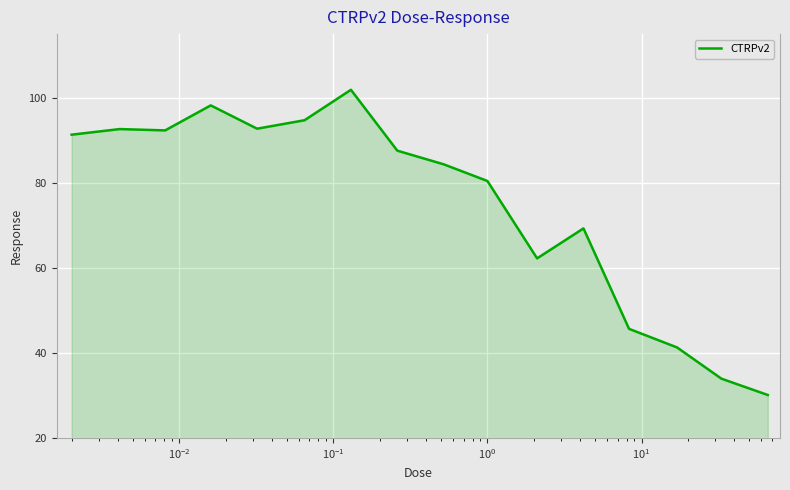

What is the minimum value shown in the chart?

30.1